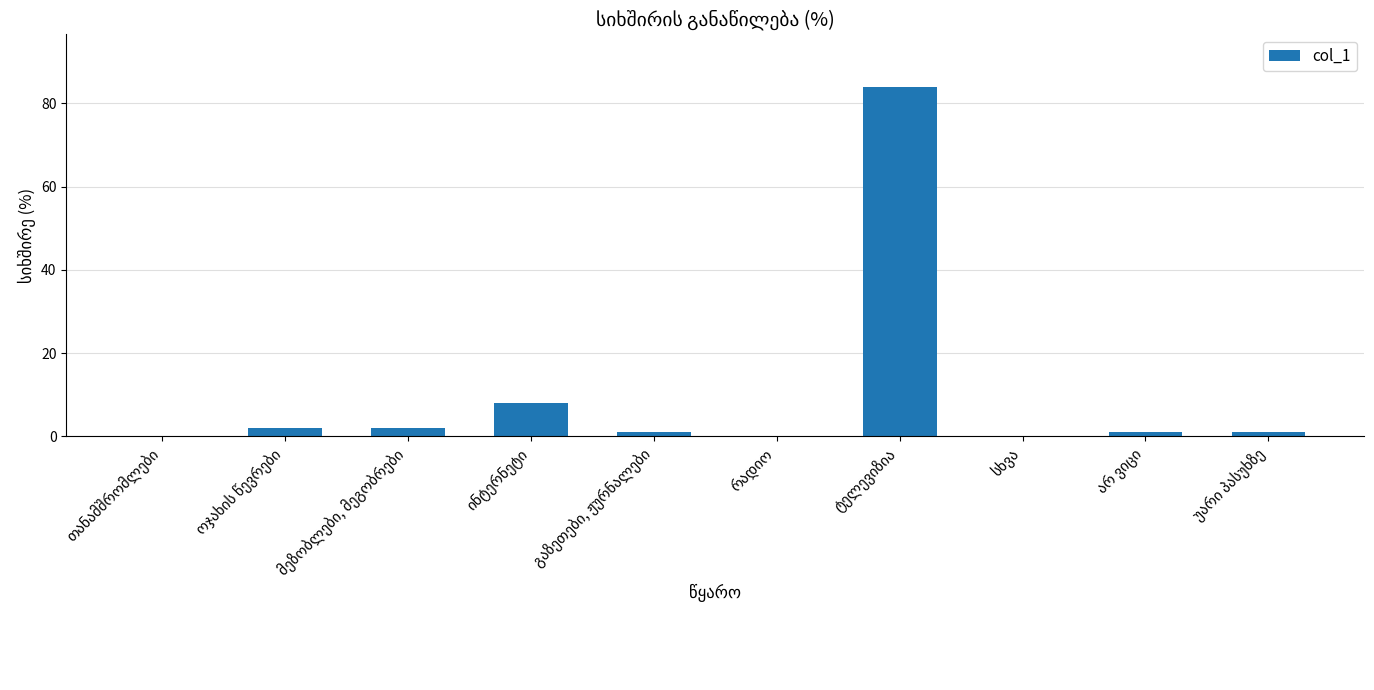

What is the maximum value shown in the chart?

84